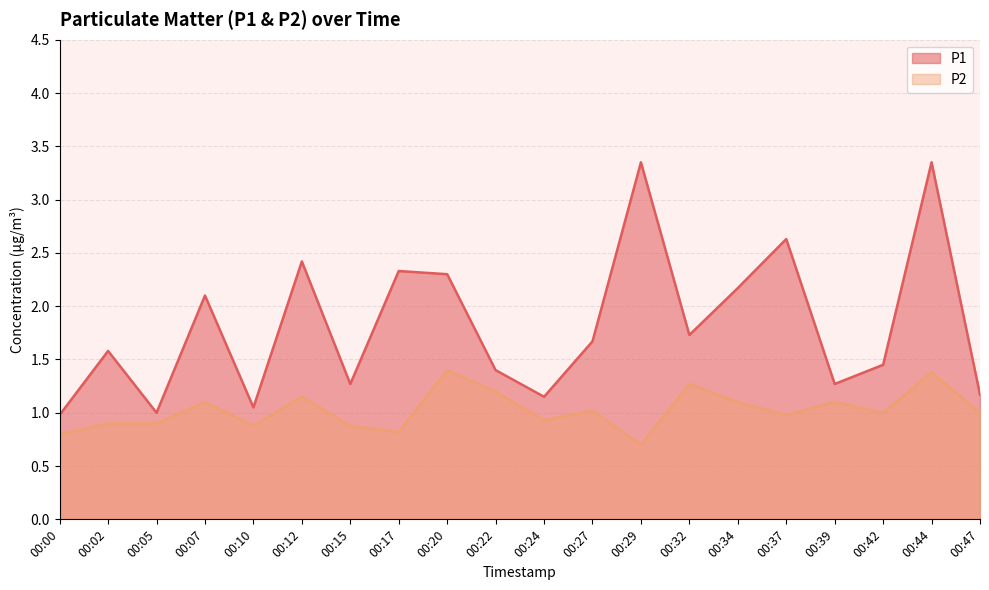

What is the value of the P1 point at the 12th from the left?

1.7